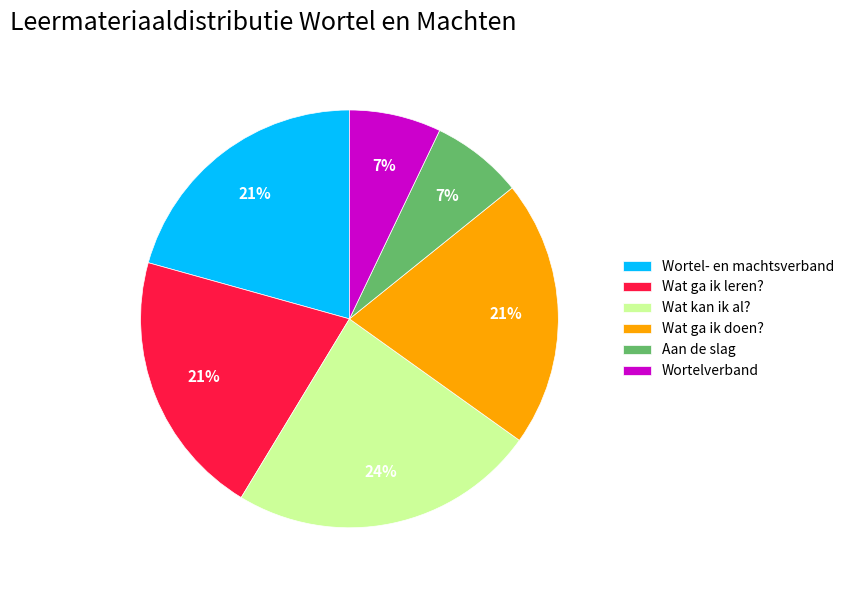

Is it true that Aan de slag is 1% of the pie?

False